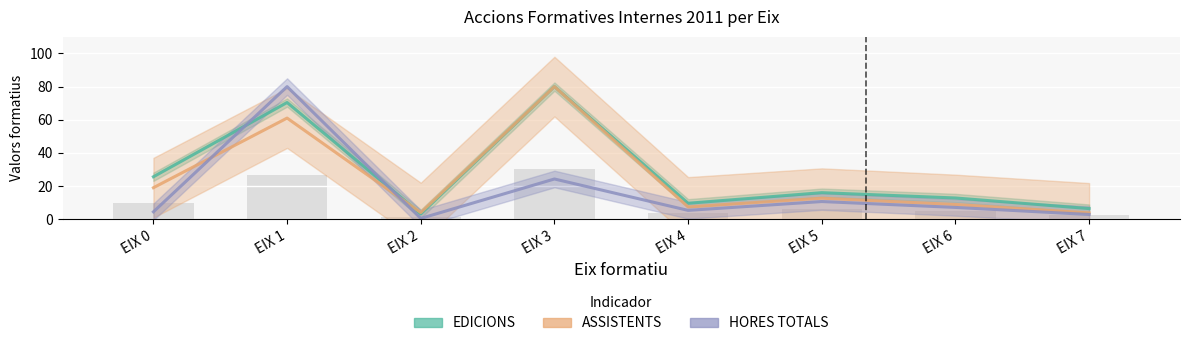

How many groups of bars are there?

8